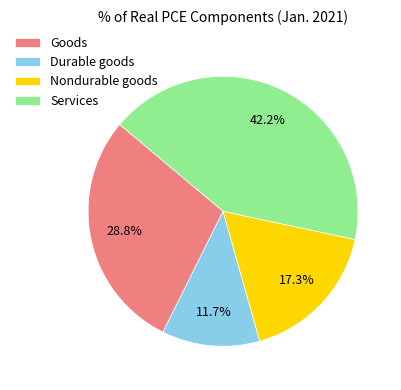

To the nearest percent, what is the combined percentage of Durable goods and Goods?

40%